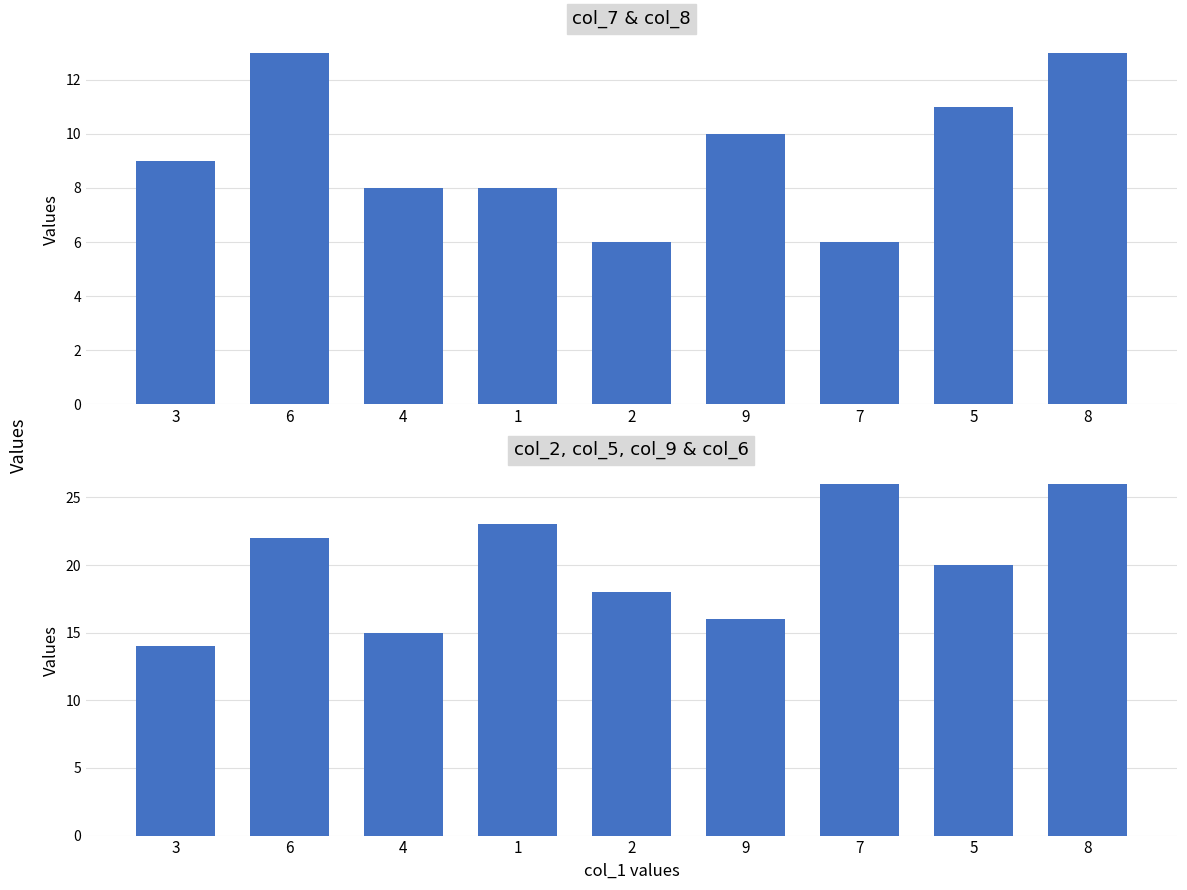

What is the label of the 7th bar from the left?

7